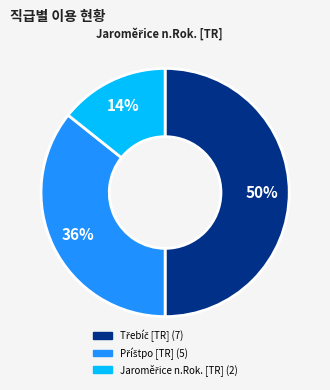

To the nearest percent, what is the average slice percentage?

33%